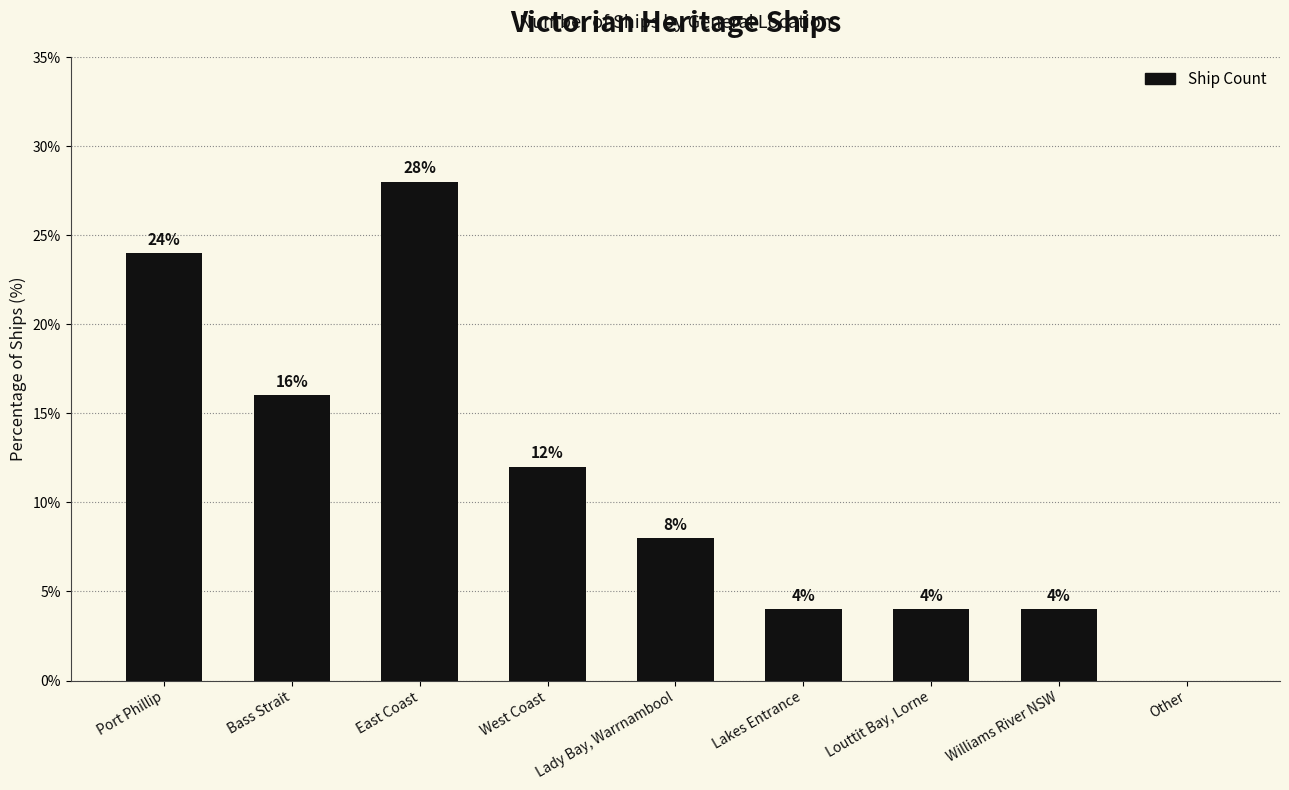

What is the ratio of the value at Lakes Entrance to the value at East Coast?

0.1